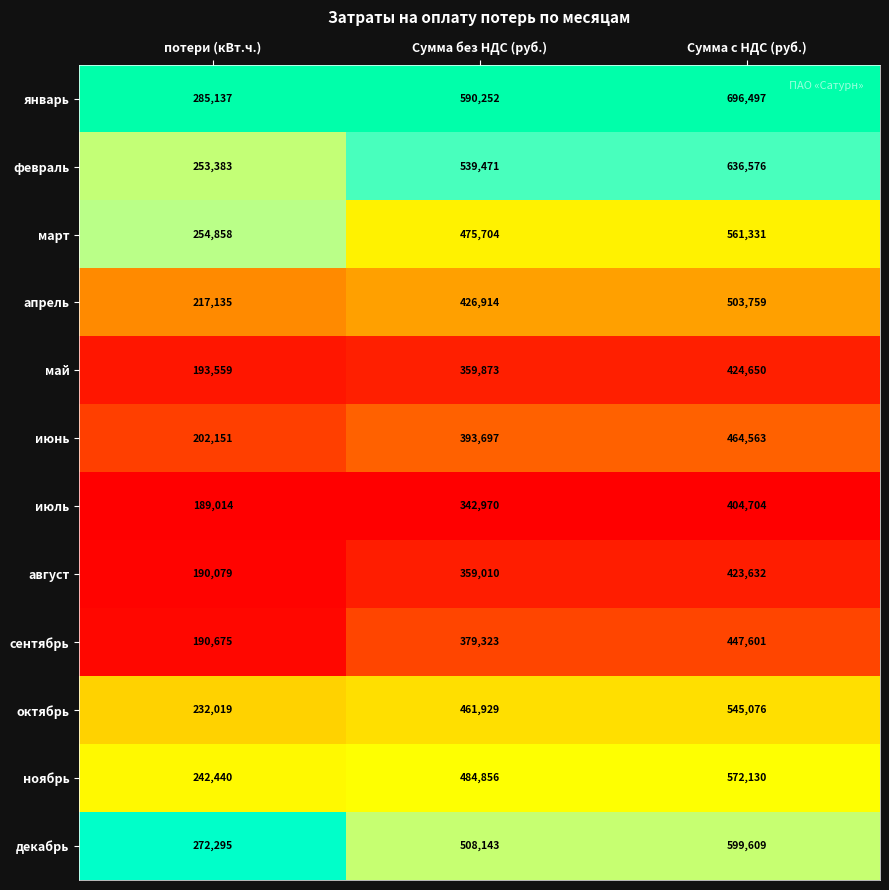

Rank the series at Сумма с НДС (руб.) from highest to lowest value.

январь, февраль, декабрь, ноябрь, март, октябрь, апрель, июнь, сентябрь, май, август, июль